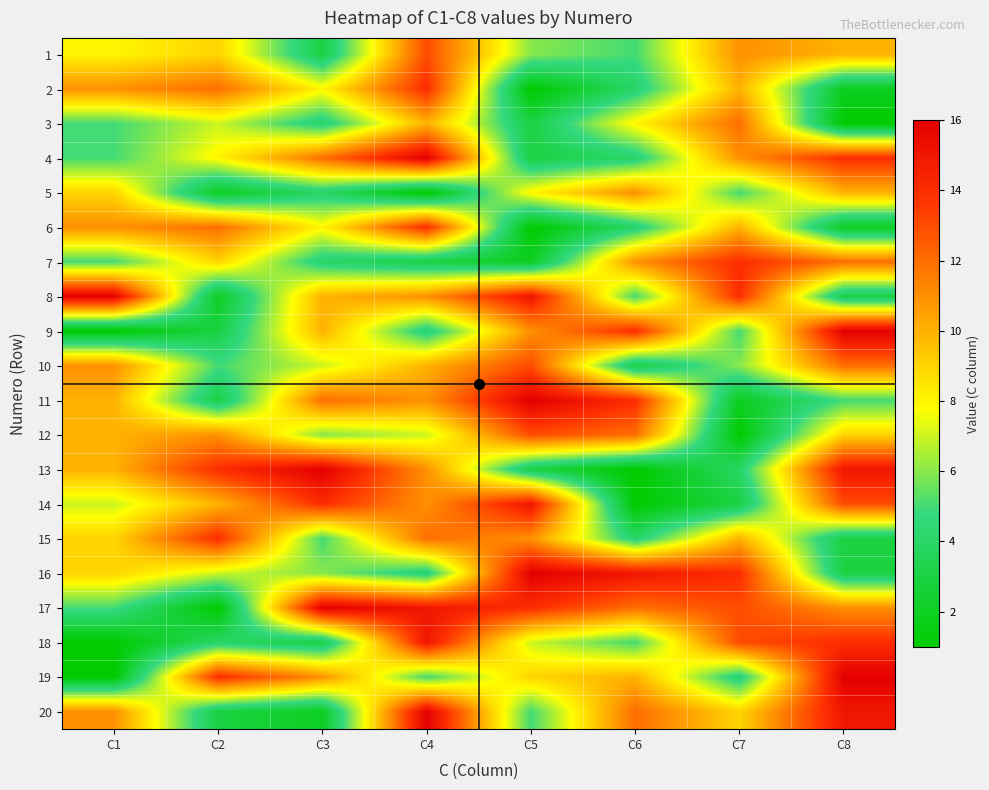

List the series in order of their peak value, highest first.

4, 8, 9, 11, 13, 16, 17, 19, 20, 14, 18, 2, 6, 7, 15, 1, 10, 12, 3, 5